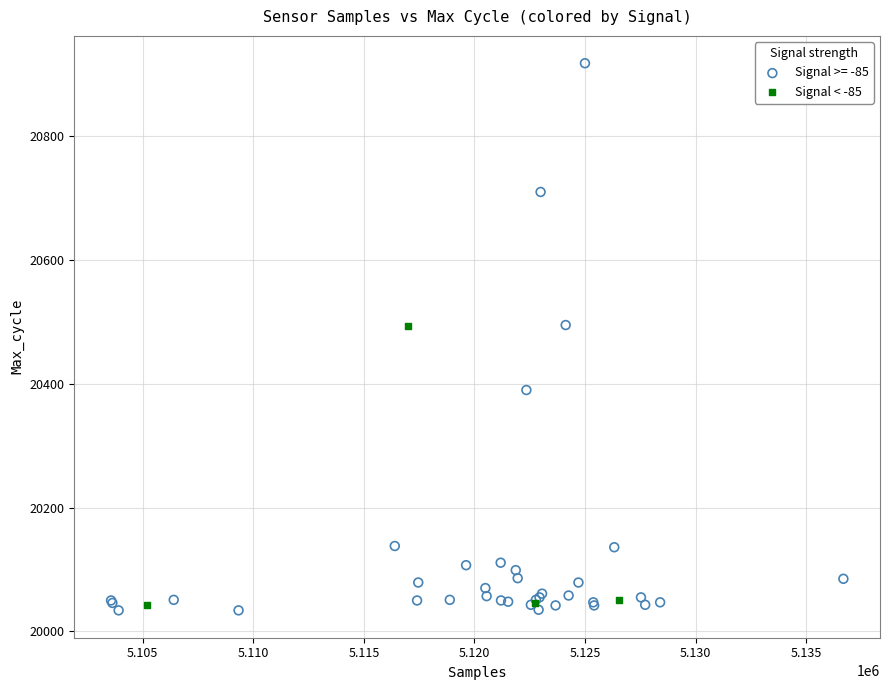

Which series has the largest Y range (max minus min)?

Signal >= -85